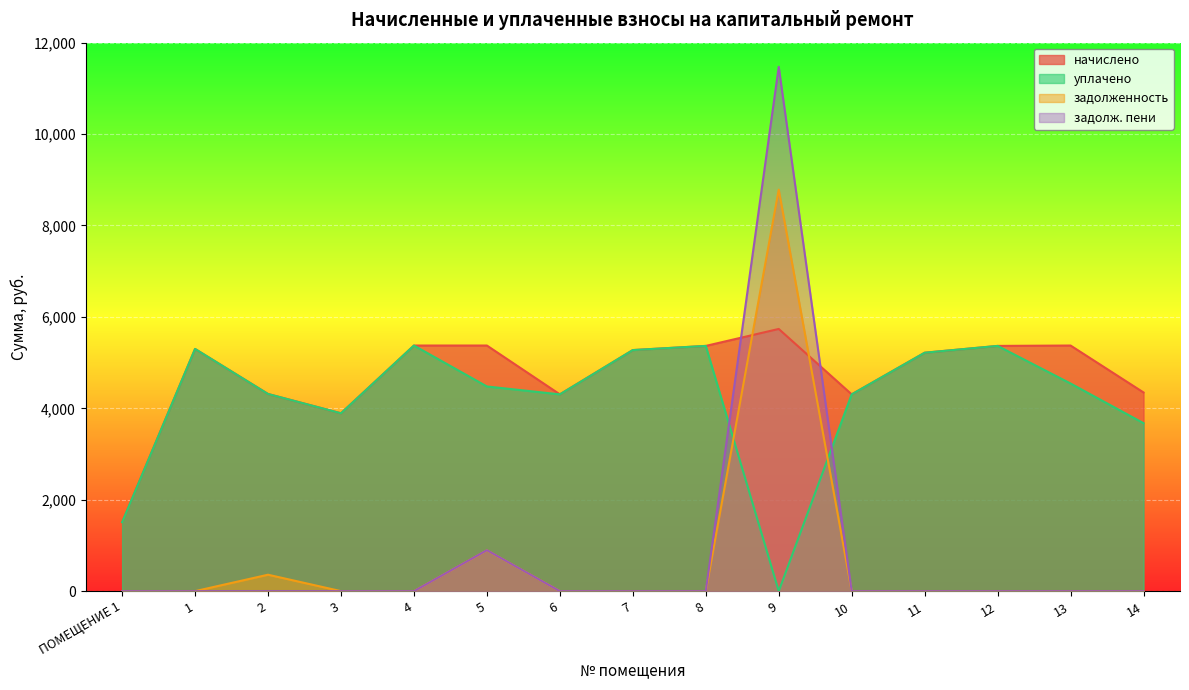

What is the label of the 14th point from the left?

13